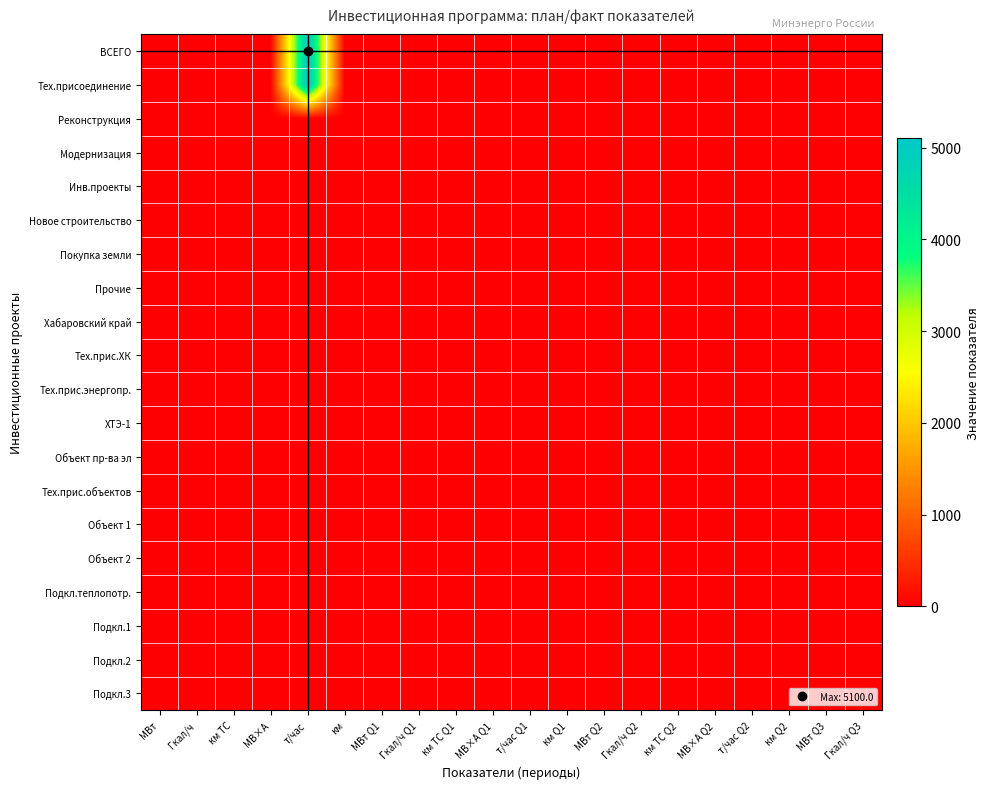

Rank the series at МВт Q1 from highest to lowest value.

ВСЕГО, Тех.присоединение, Реконструкция, Модернизация, Инв.проекты, Новое строительство, Покупка земли, Прочие, Хабаровский край, Тех.прис.ХК, Тех.прис.энергопр., ХТЭ-1, Объект пр-ва эл, Тех.прис.объектов, Объект 1, Объект 2, Подкл.теплопотр., Подкл.1, Подкл.2, Подкл.3